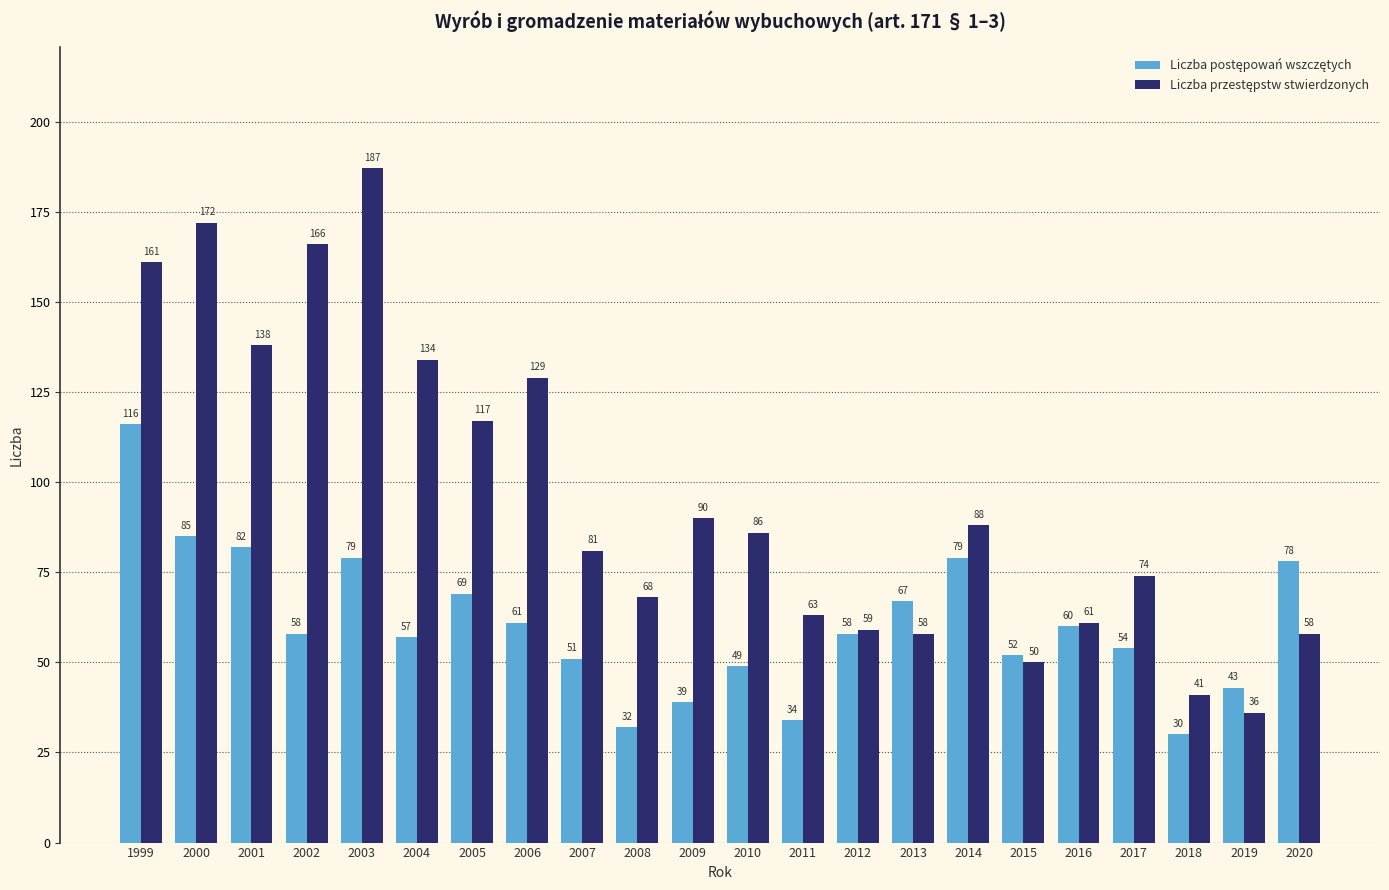

At which category is the sum across all series the highest?

1999